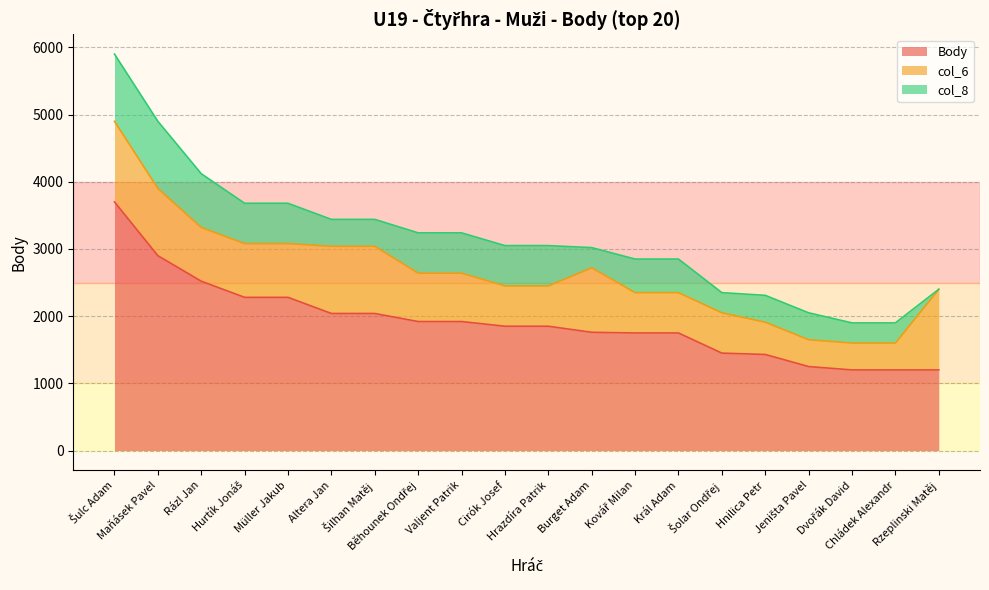

Where does the Body series first go above 1850?

Šulc Adam